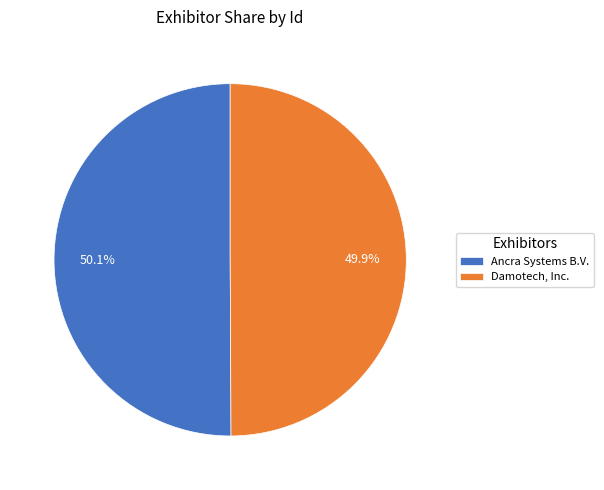

How many segments does this pie chart have?

2